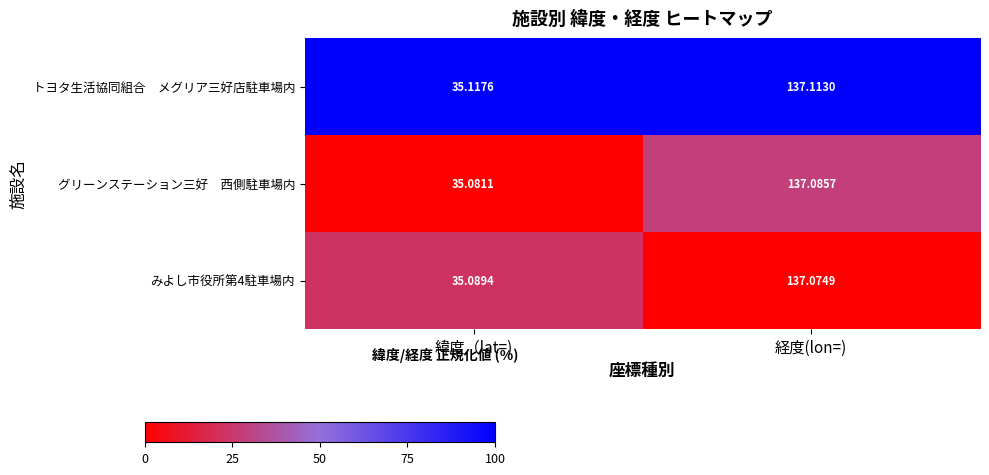

At which category is the sum across all series the highest?

経度(lon=)